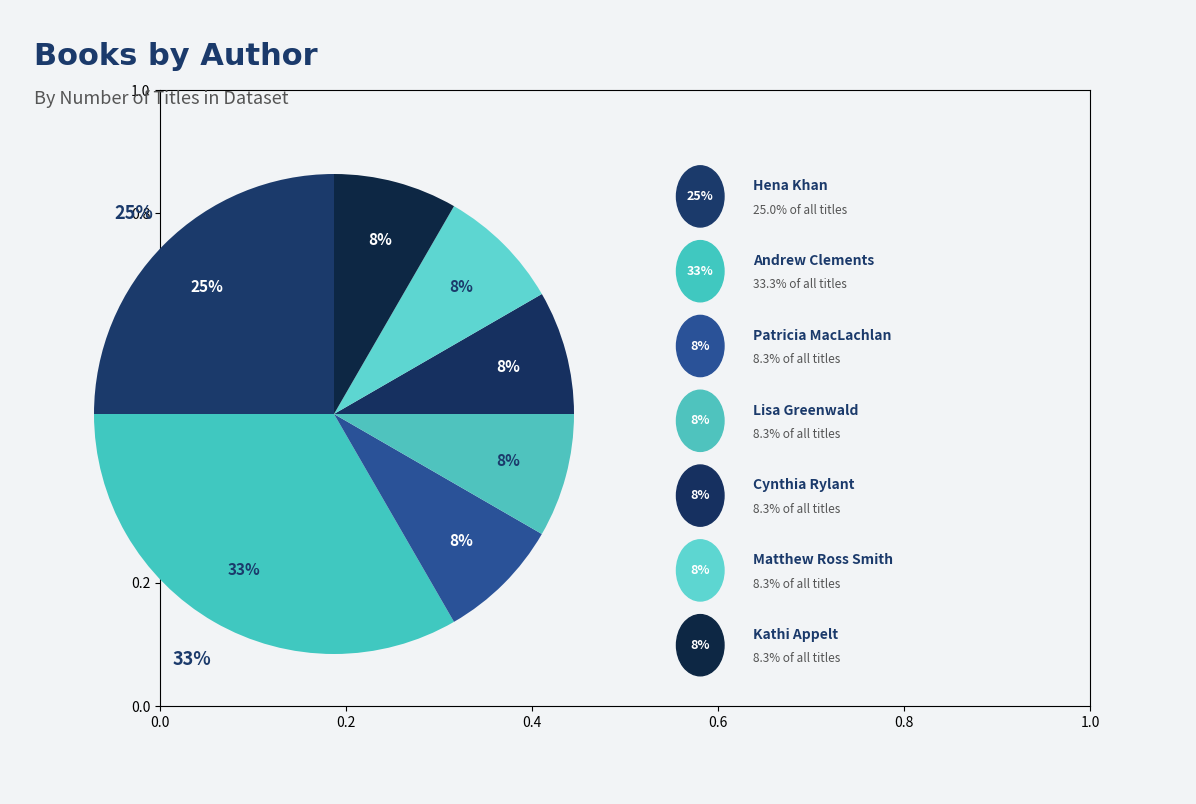

Is there a majority slice in this chart?

No